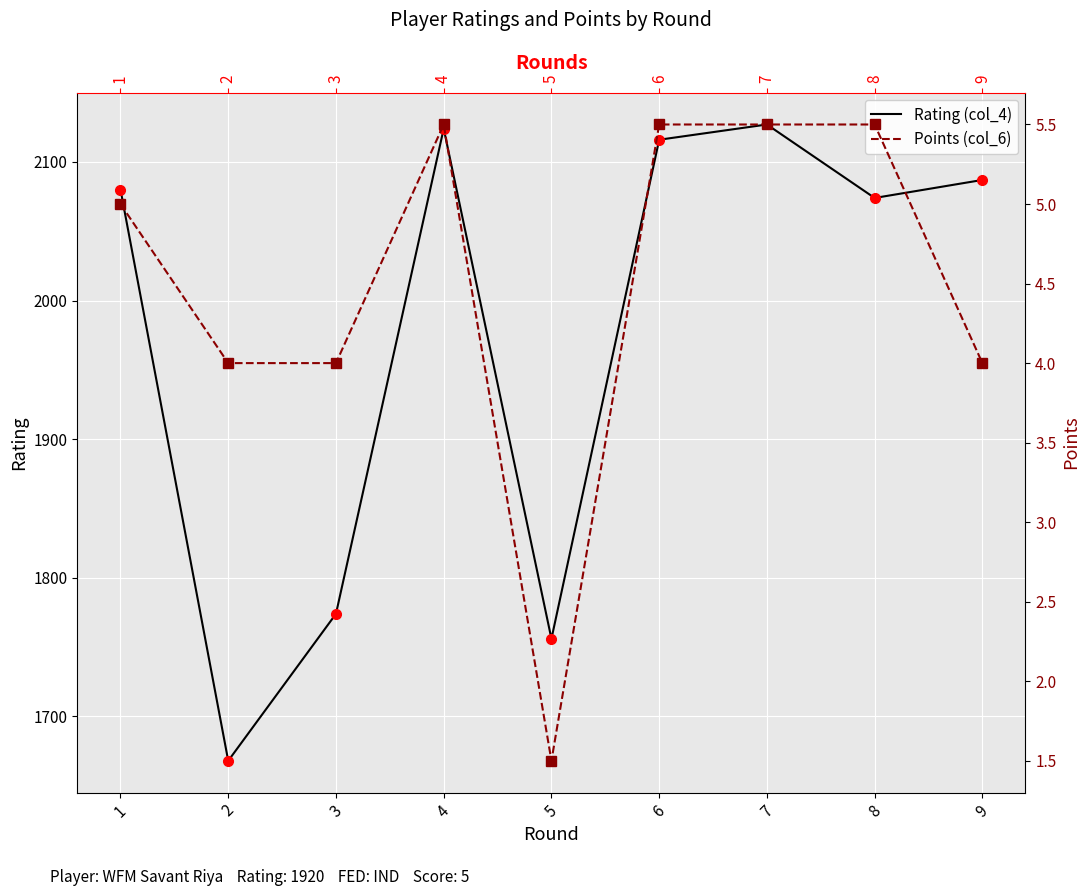

Is the value of Rating (col_4) at 4 greater than the value of Points (col_6) at 4?

Yes